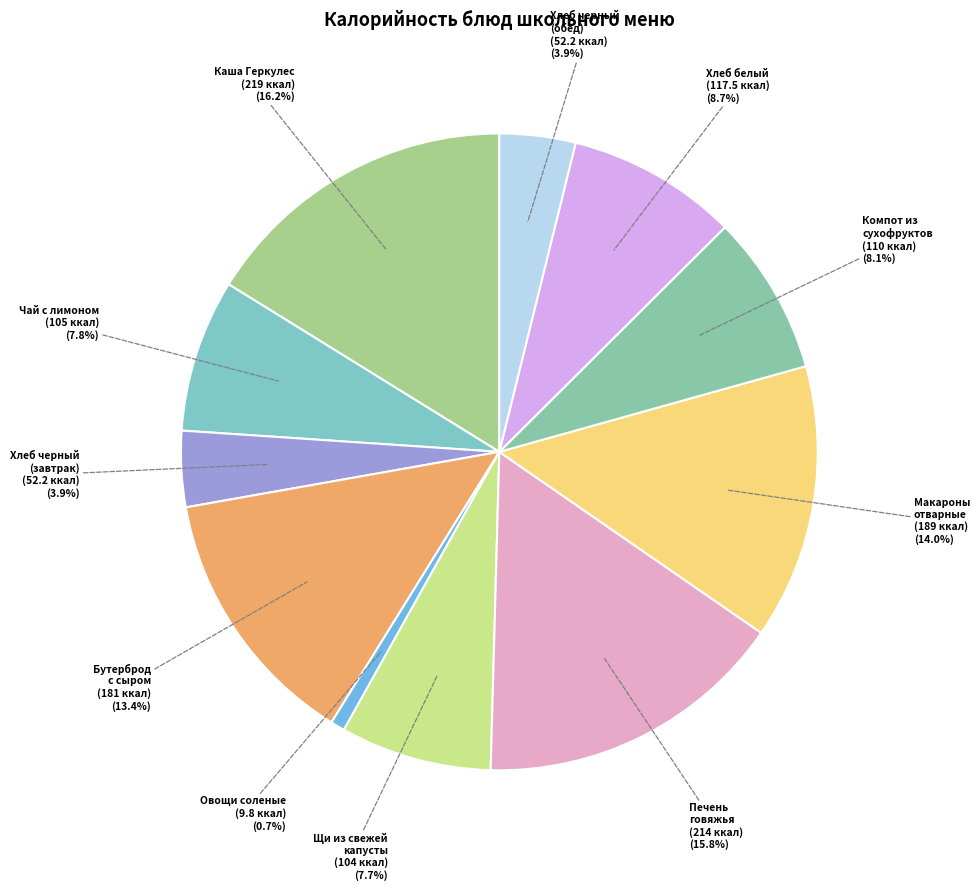

How many slices are in this pie chart?

11